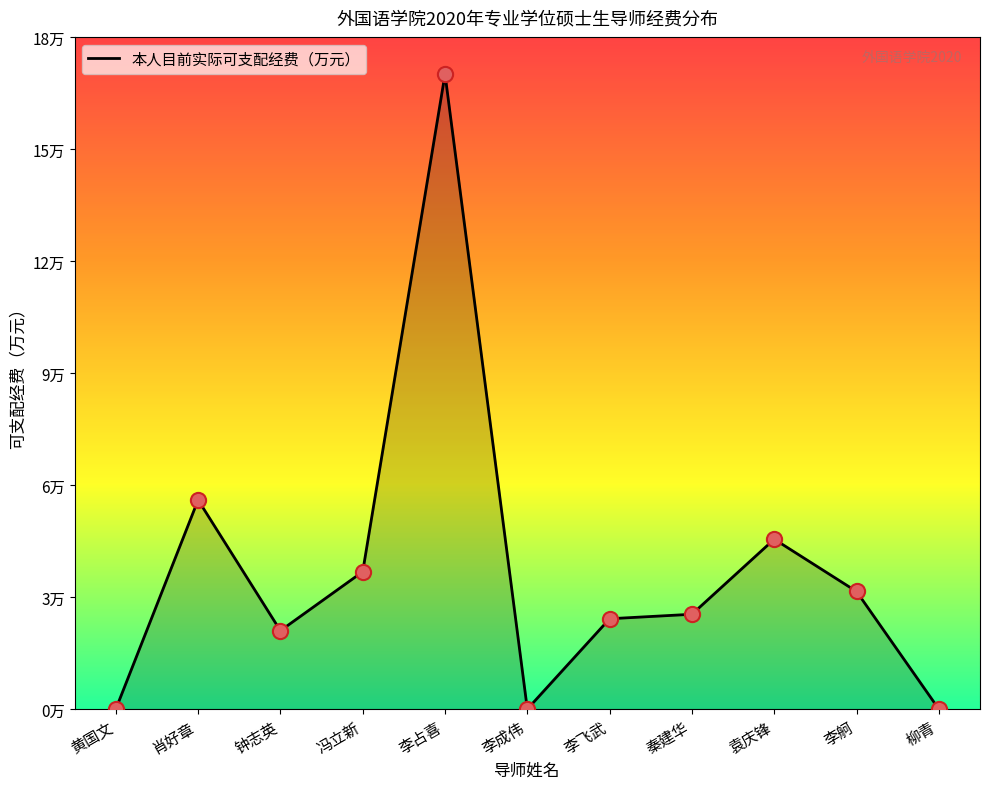

What is the change in value from 钟志英 to 柳青?

-2.1